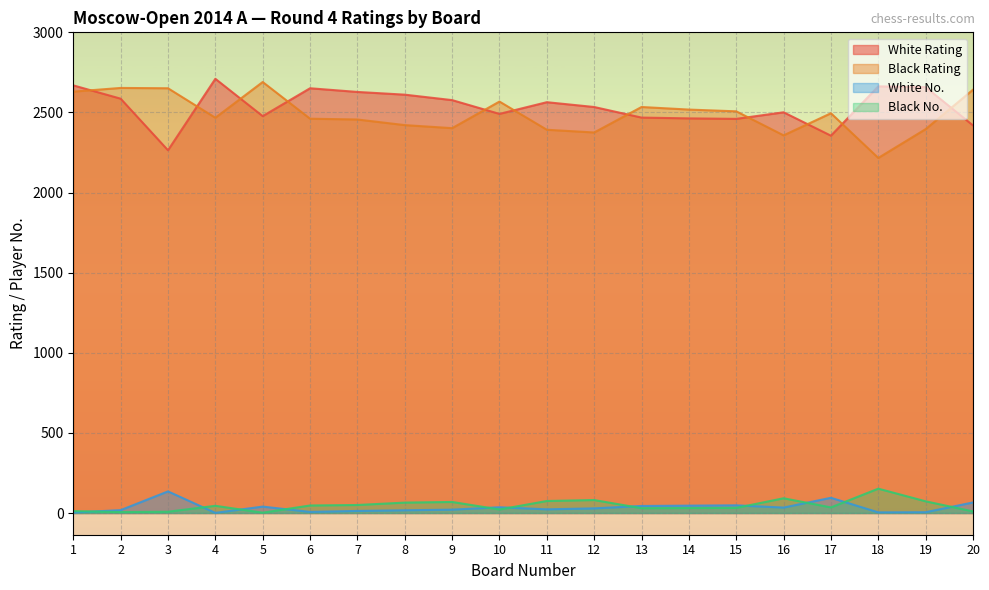

Where is the first local maximum for White Rating?

4